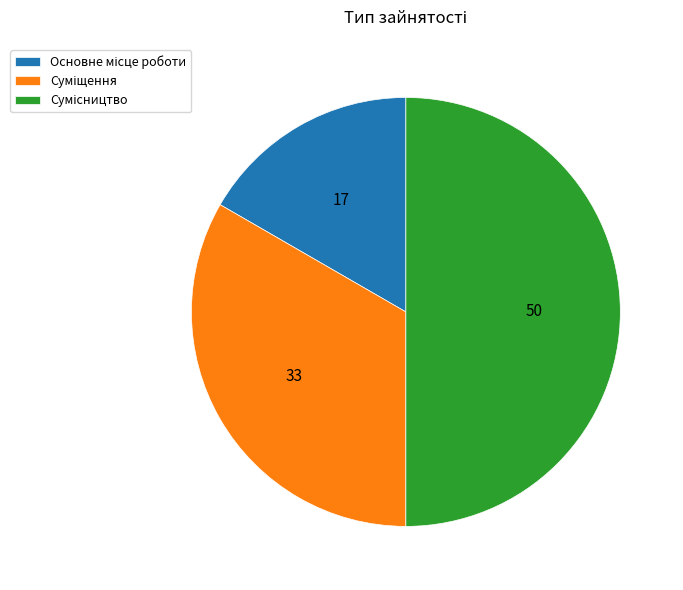

Does Основне місце роботи account for over 50% of the chart?

No